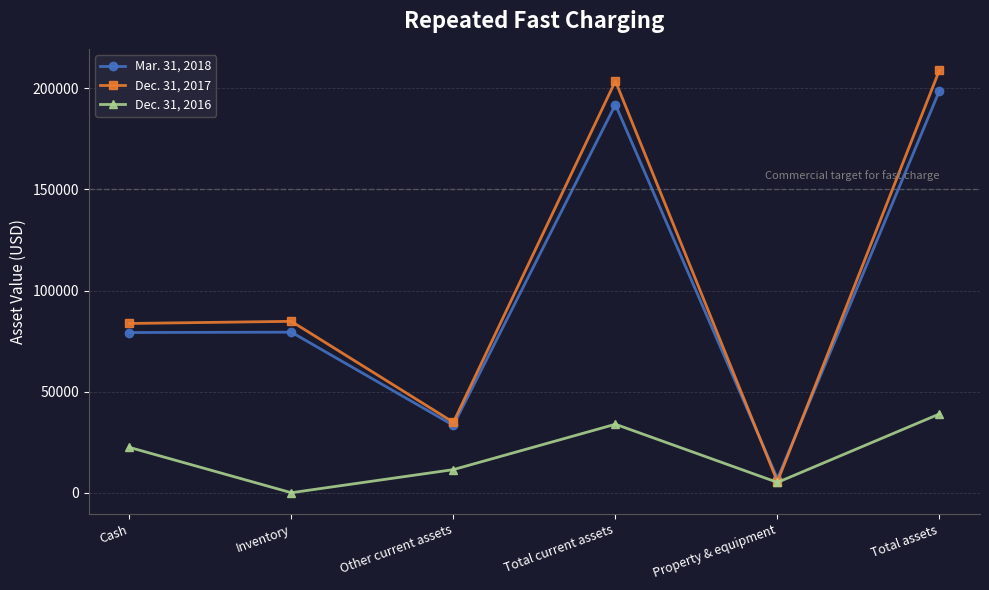

Is it true that Dec. 31, 2017 equals 83704 at Cash?

True